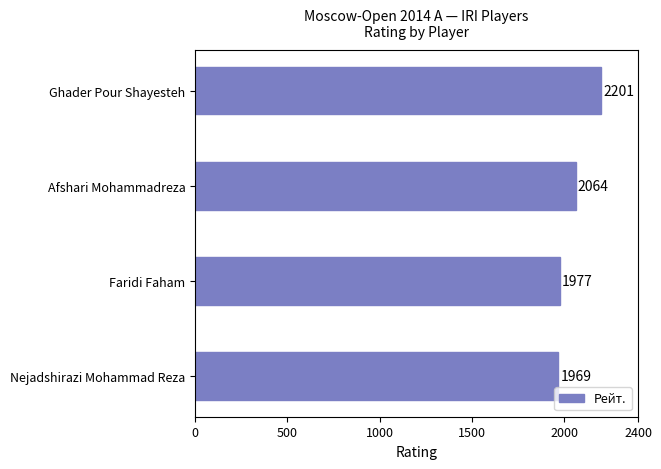

Does the chart contain any negative values?

No